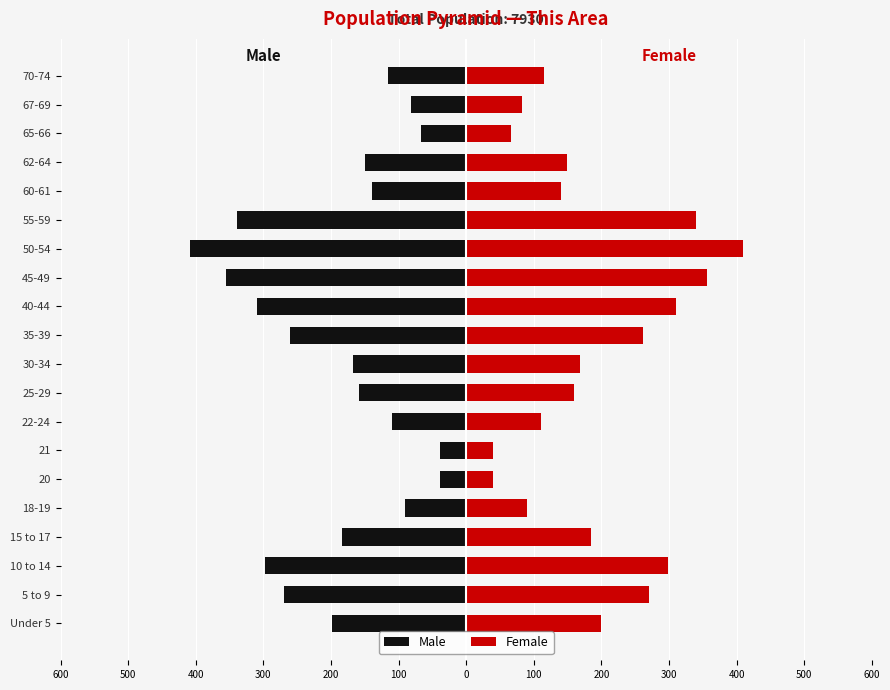

The value of Female at 25-29 is 255. True or false?

False